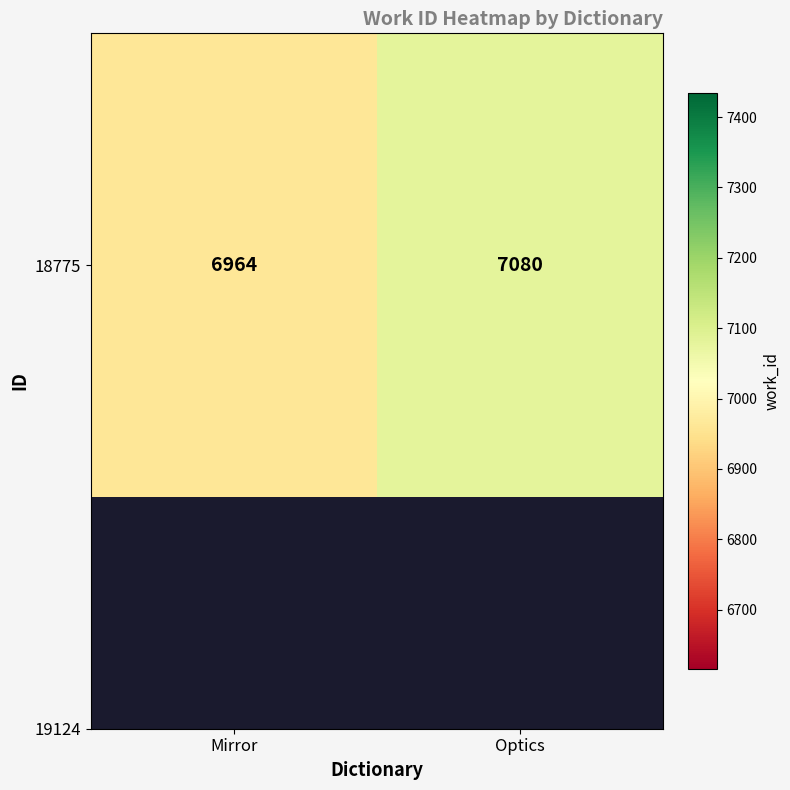

List the labels in order of value, largest first.

Optics, Mirror